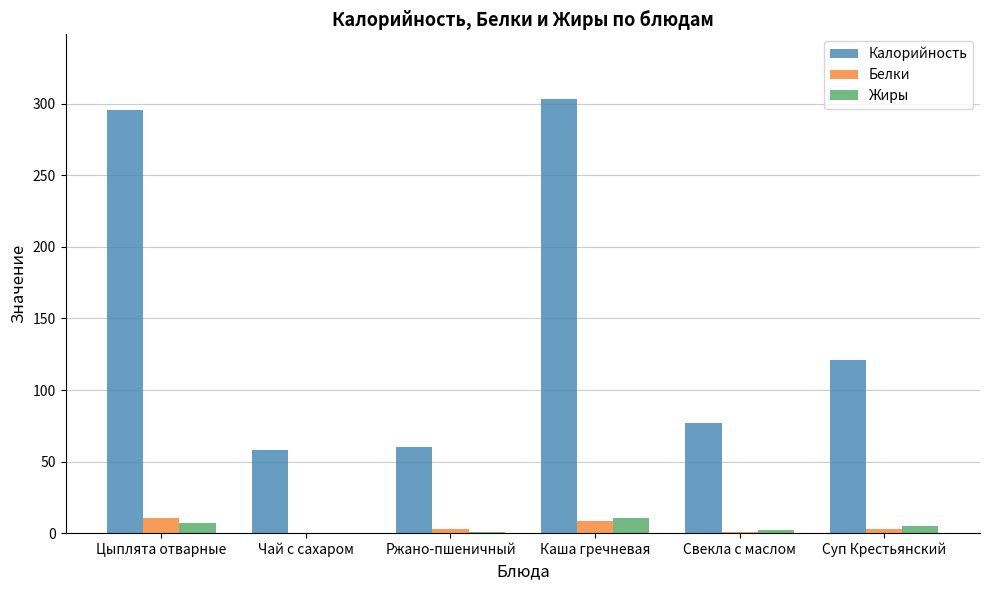

What is the maximum value shown in the chart?

303.0